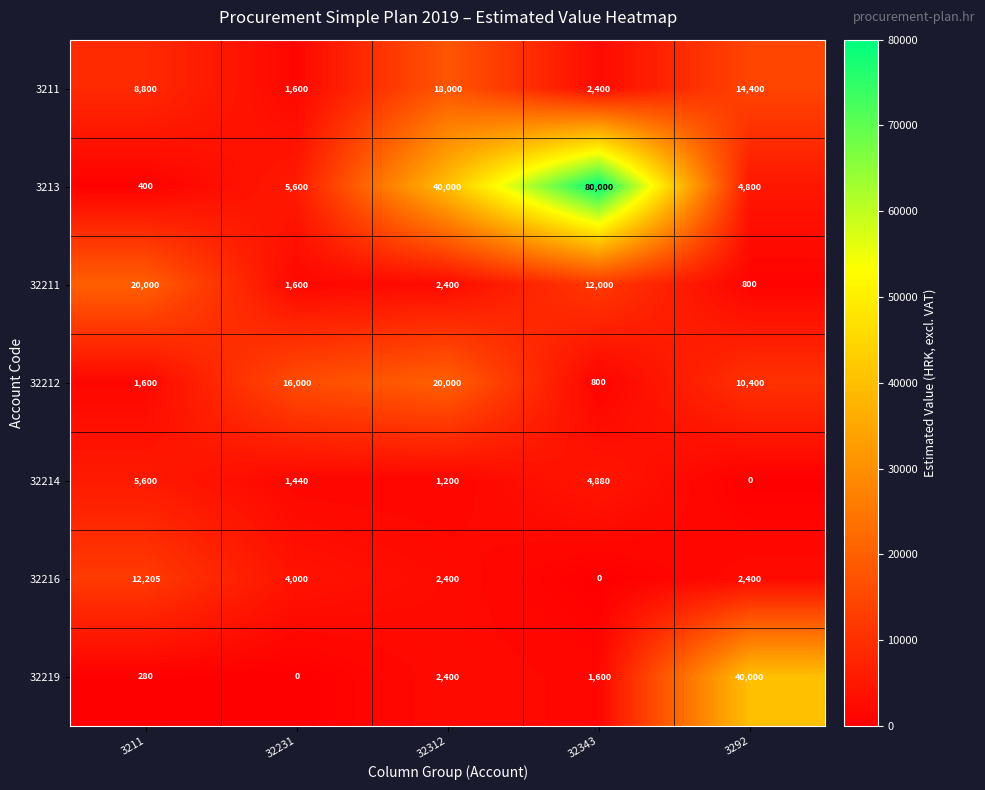

At which category is the sum across all series the highest?

32343